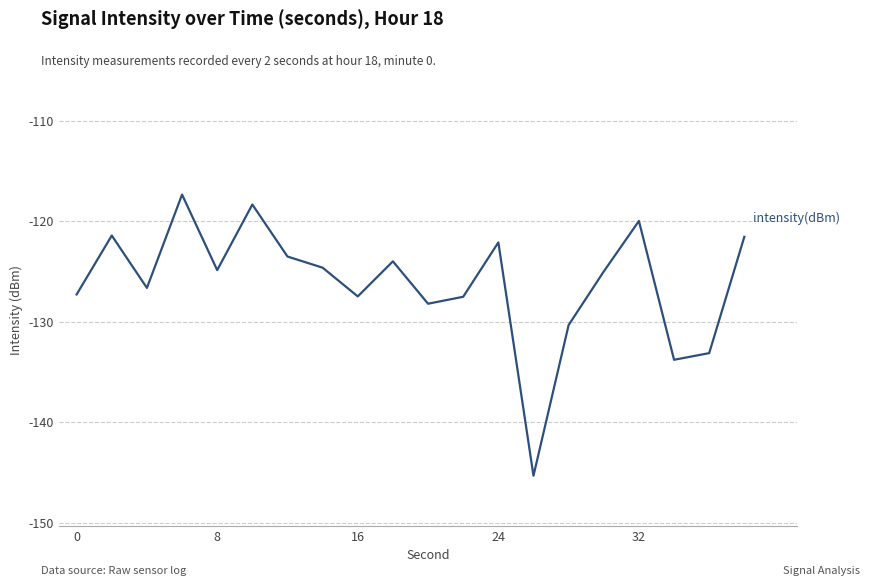

What is the difference between the maximum and minimum values?

27.9